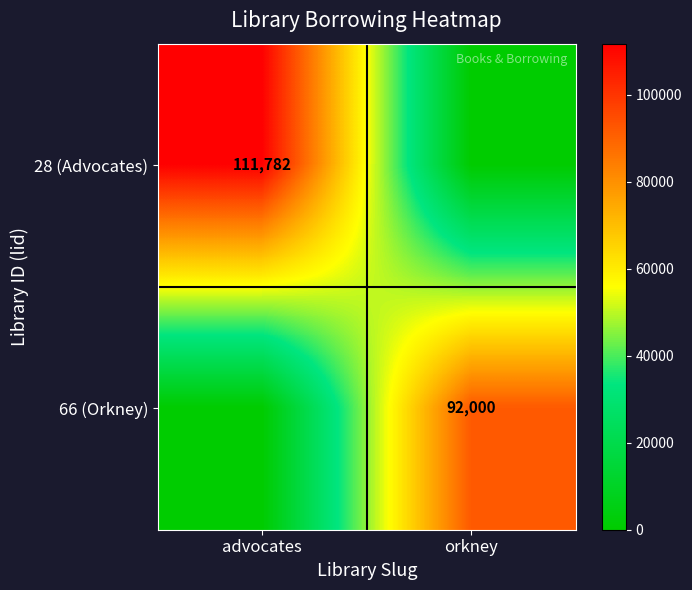

What is the spread (max minus min) of values at advocates?

111782.0